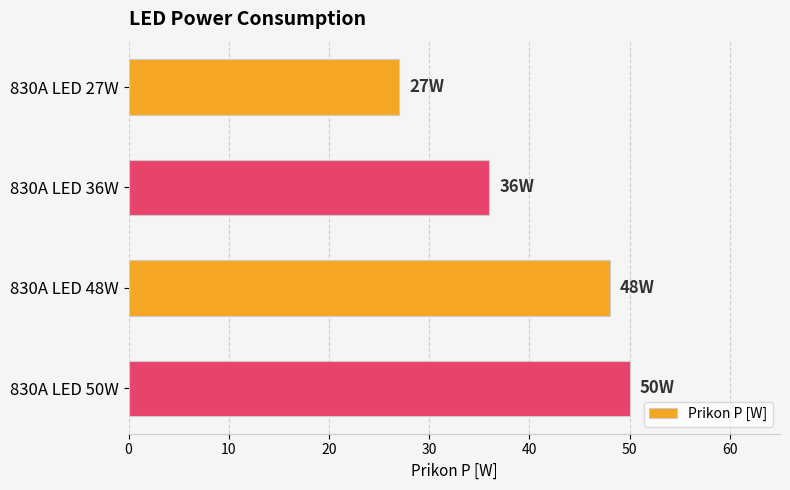

What is the change in value from 830A LED 27W to 830A LED 50W?

+23